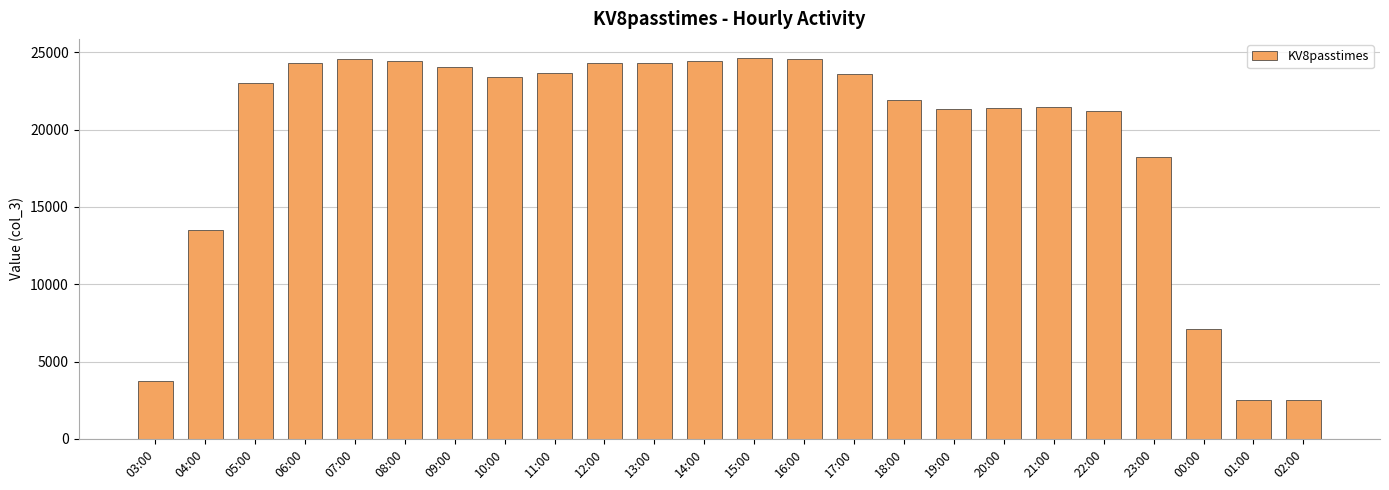

What is the sum of the values at 01:00 and 15:00?

27170